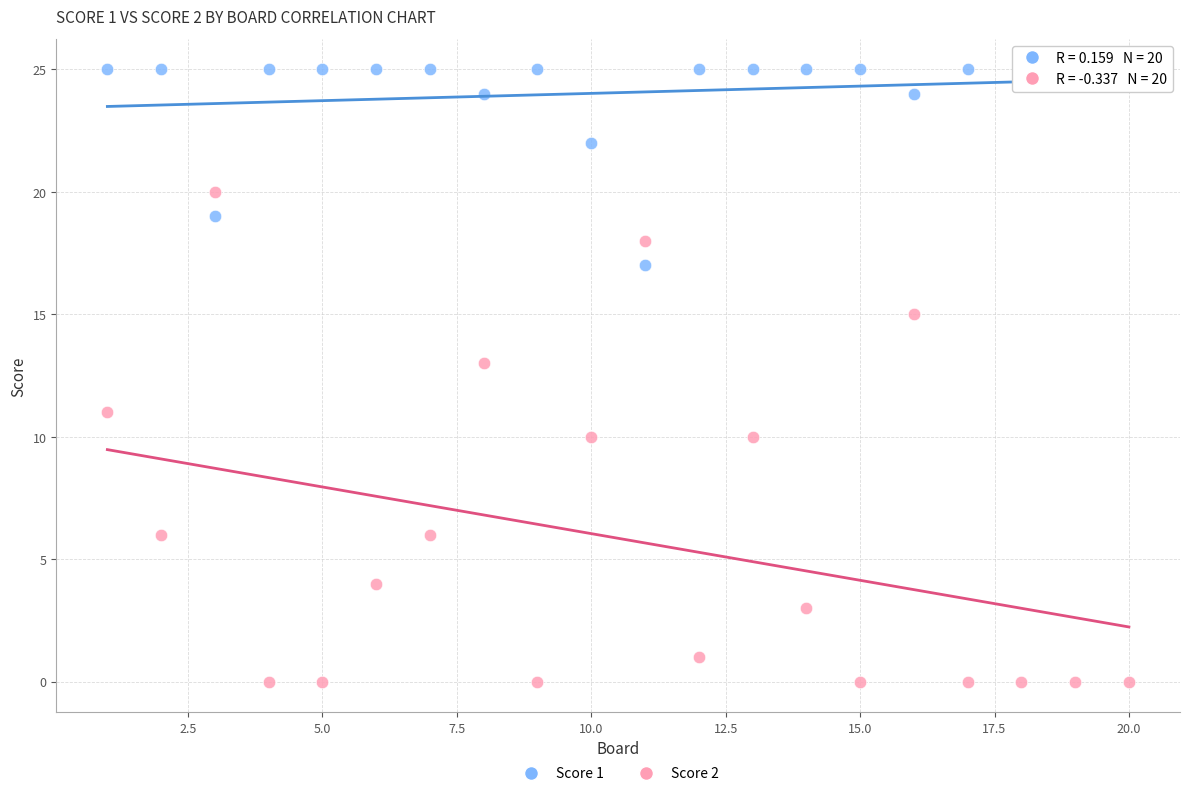

What are all the series names shown in the legend?

Score 1, Score 2